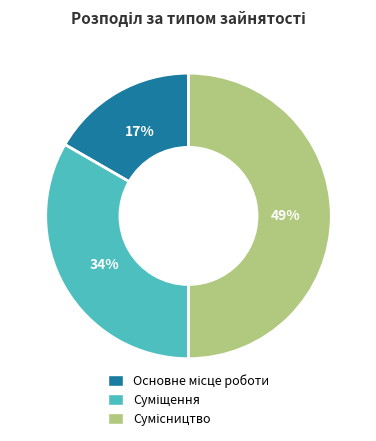

Is there a majority slice in this chart?

No